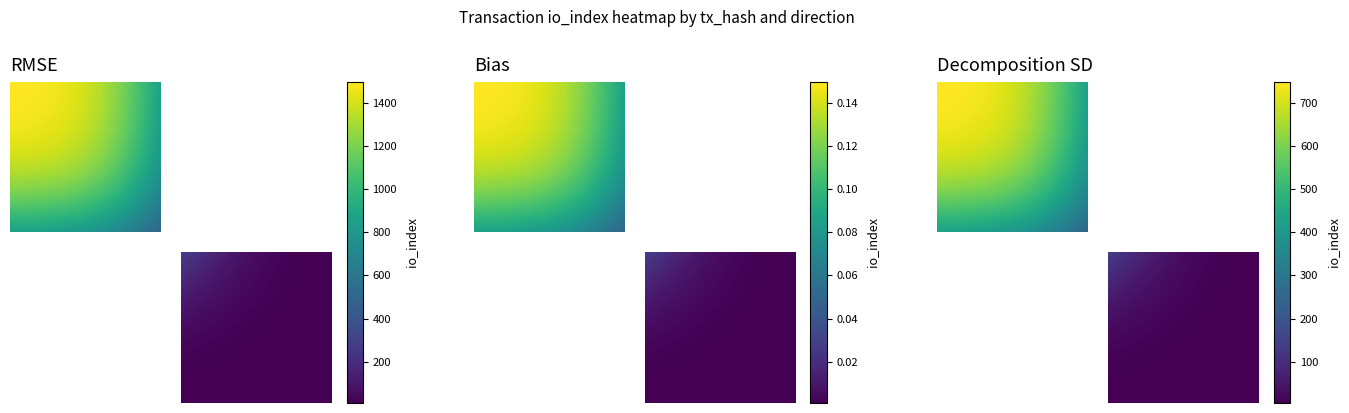

How many data points does each series have?

16